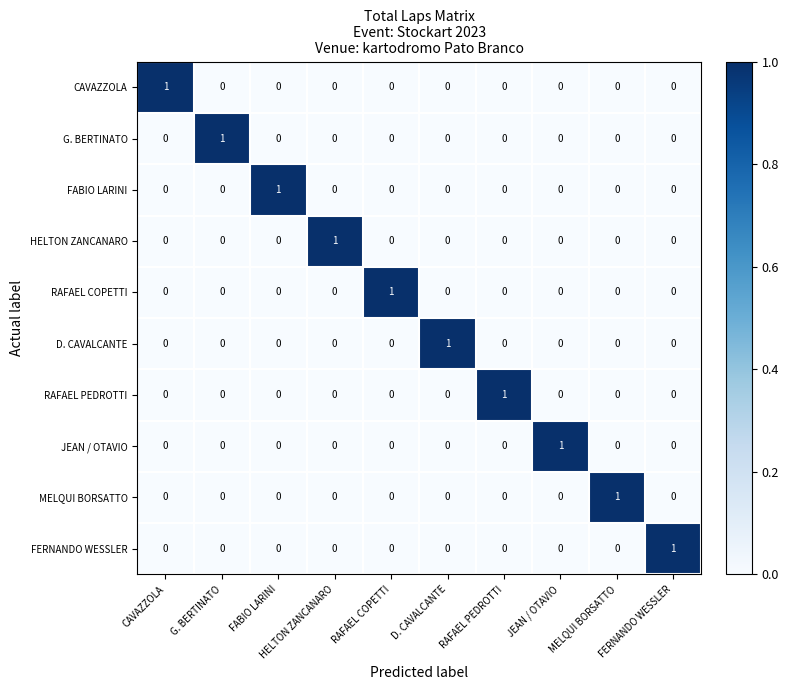

How many series are shown in this chart?

10